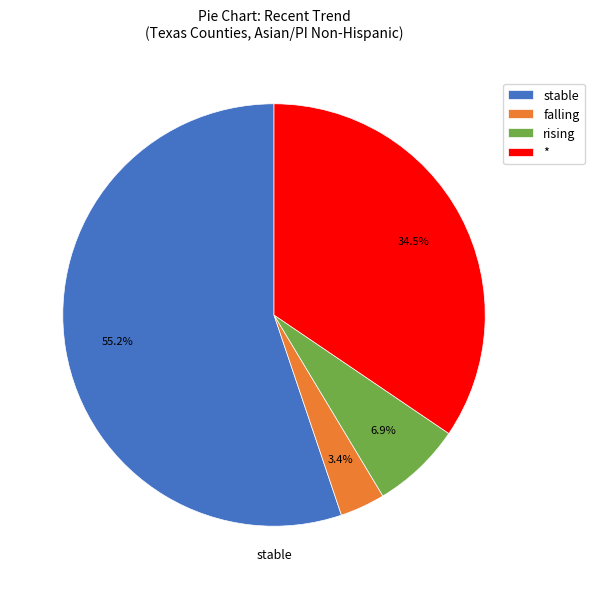

Which category has the smallest portion of the pie?

falling